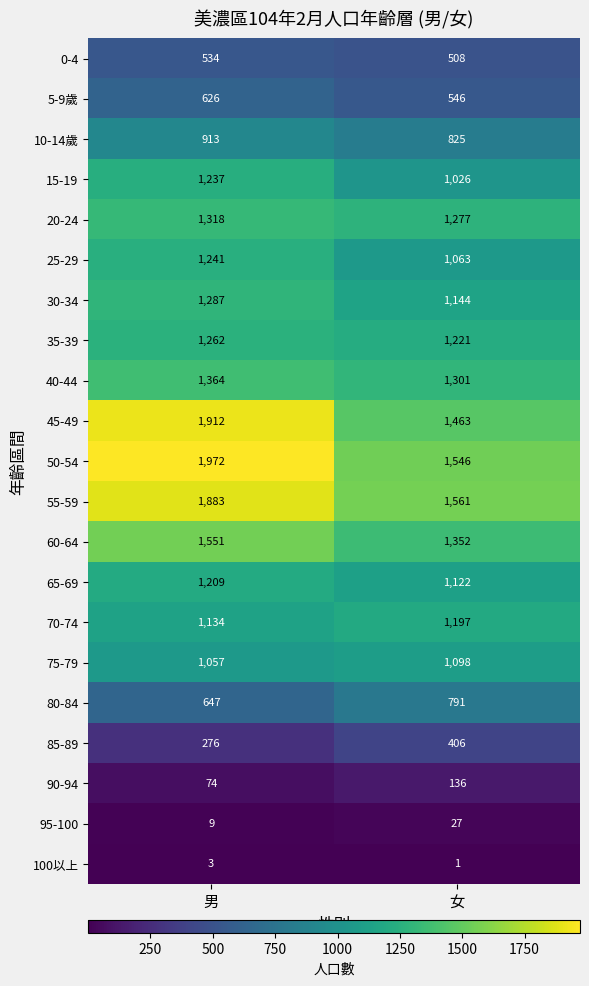

What is the sum of all 0-4 values?

1042